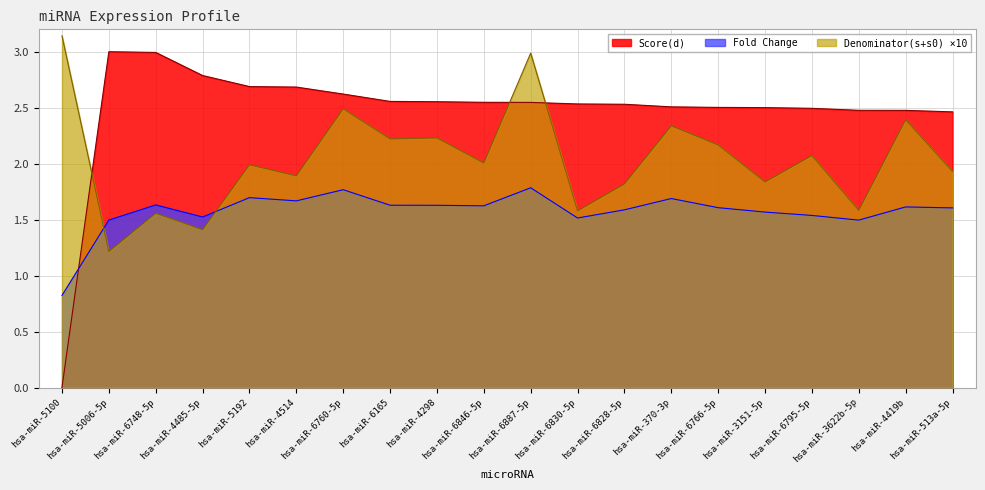

Which category has the highest value in the Fold Change series?

hsa-miR-6887-5p